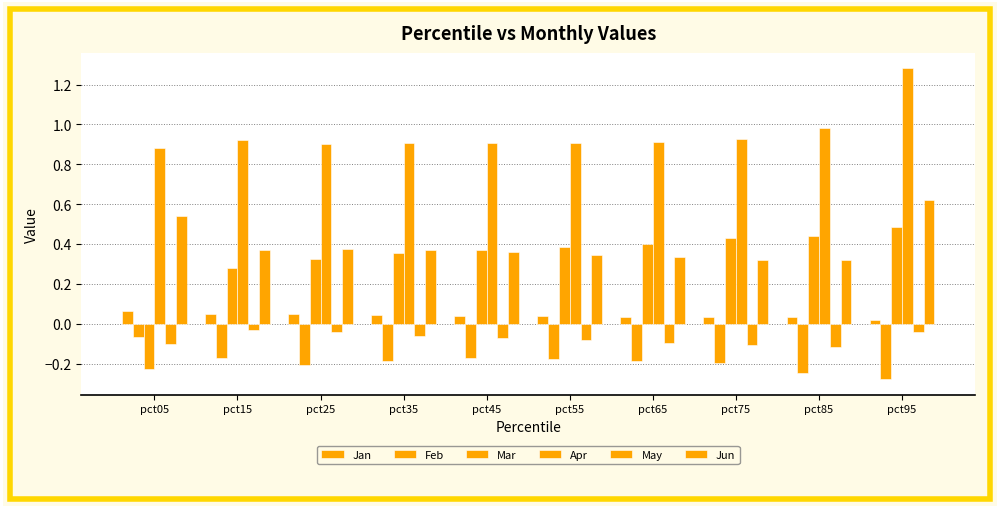

What is the sum of the Feb values at pct85 and pct05?

-0.3